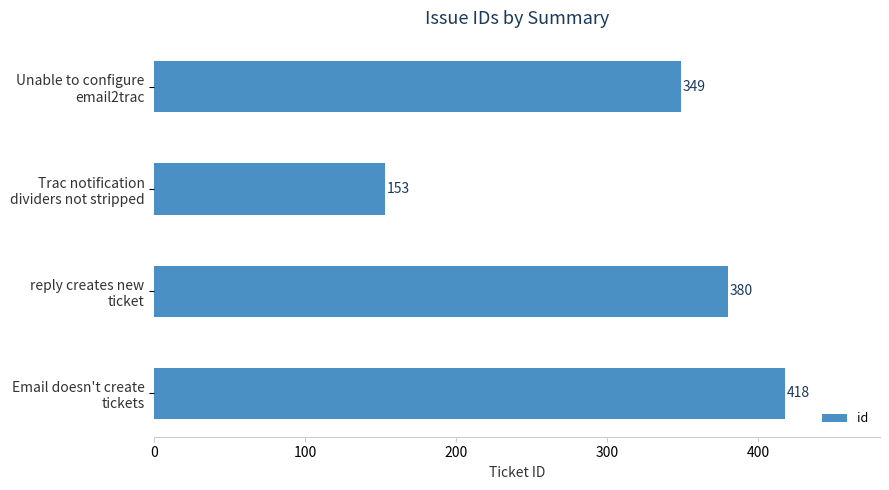

Does the chart contain any negative values?

No